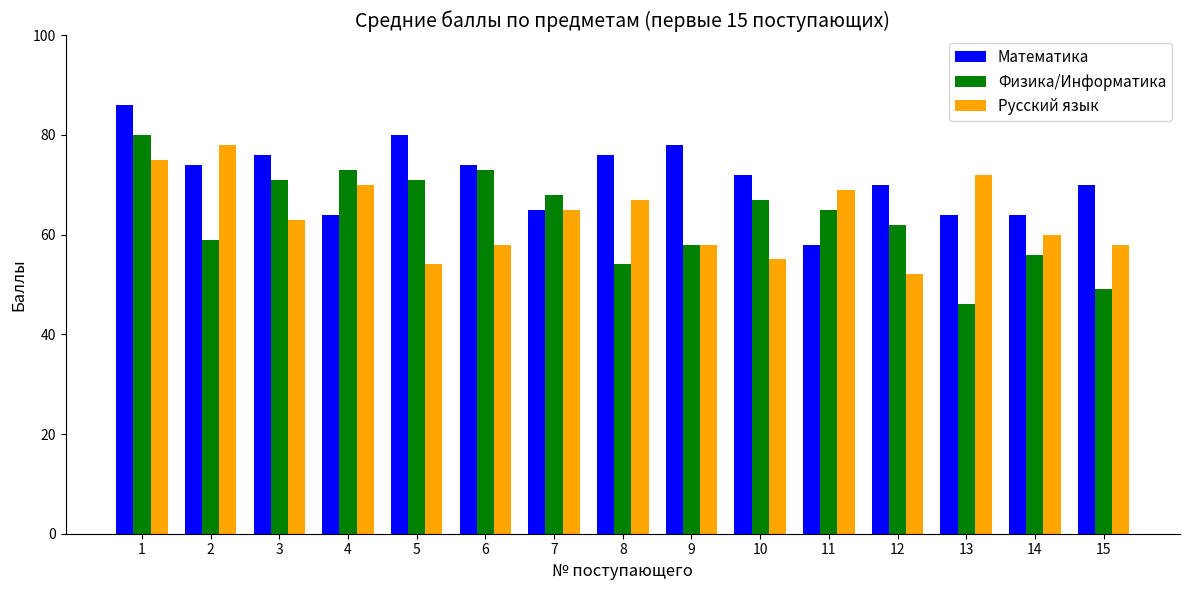

What is the difference between the maximum and minimum values in the Математика series?

28